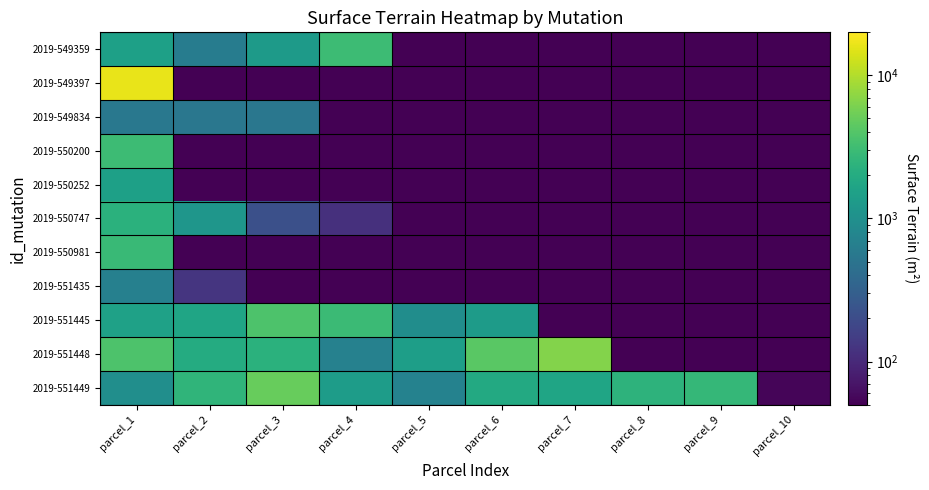

Reading left to right, extract all data points from this chart.

2019-549359: parcel_1=1511	parcel_2=619	parcel_3=1318	parcel_4=3059	parcel_5=50	parcel_6=50	parcel_7=50	parcel_8=50	parcel_9=50	parcel_10=50
2019-549397: parcel_1=16494	parcel_2=50	parcel_3=50	parcel_4=50	parcel_5=50	parcel_6=50	parcel_7=50	parcel_8=50	parcel_9=50	parcel_10=50
2019-549834: parcel_1=549	parcel_2=540	parcel_3=540	parcel_4=50	parcel_5=50	parcel_6=50	parcel_7=50	parcel_8=50	parcel_9=50	parcel_10=50
2019-550200: parcel_1=3034	parcel_2=50	parcel_3=50	parcel_4=50	parcel_5=50	parcel_6=50	parcel_7=50	parcel_8=50	parcel_9=50	parcel_10=50
2019-550252: parcel_1=1495	parcel_2=50	parcel_3=50	parcel_4=50	parcel_5=50	parcel_6=50	parcel_7=50	parcel_8=50	parcel_9=50	parcel_10=50
2019-550747: parcel_1=2300	parcel_2=1168	parcel_3=215	parcel_4=116	parcel_5=50	parcel_6=50	parcel_7=50	parcel_8=50	parcel_9=50	parcel_10=50
2019-550981: parcel_1=2921	parcel_2=50	parcel_3=50	parcel_4=50	parcel_5=50	parcel_6=50	parcel_7=50	parcel_8=50	parcel_9=50	parcel_10=50
2019-551435: parcel_1=675	parcel_2=125	parcel_3=50	parcel_4=50	parcel_5=50	parcel_6=50	parcel_7=50	parcel_8=50	parcel_9=50	parcel_10=50
2019-551445: parcel_1=1553	parcel_2=1700	parcel_3=3720	parcel_4=2973	parcel_5=940	parcel_6=1340	parcel_7=50	parcel_8=50	parcel_9=50	parcel_10=50
2019-551448: parcel_1=3751	parcel_2=2007	parcel_3=2275	parcel_4=690	parcel_5=1430	parcel_6=4345	parcel_7=6550	parcel_8=50	parcel_9=50	parcel_10=50
2019-551449: parcel_1=975	parcel_2=2513	parcel_3=5018	parcel_4=1385	parcel_5=705	parcel_6=1884	parcel_7=1687	parcel_8=2406	parcel_9=2717	parcel_10=54